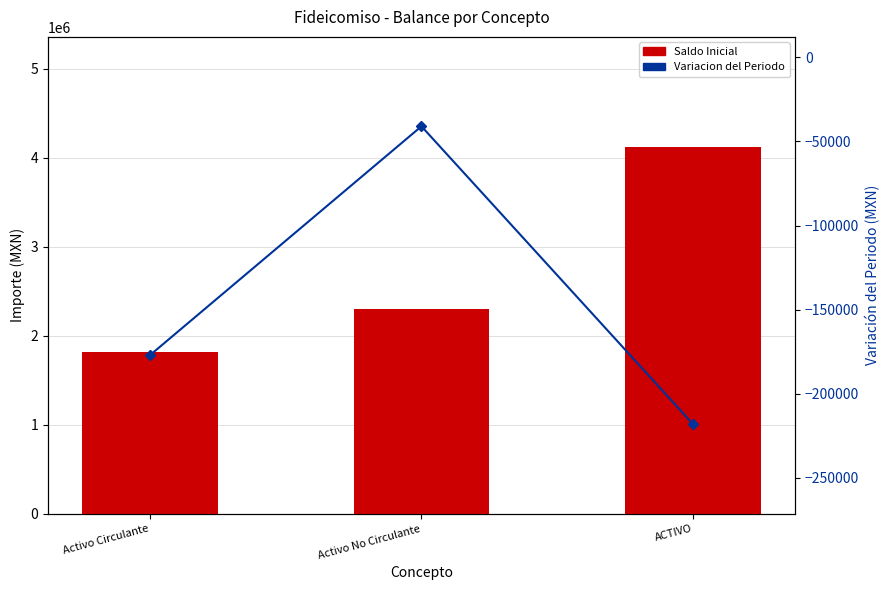

How many categories are shown in the chart?

3